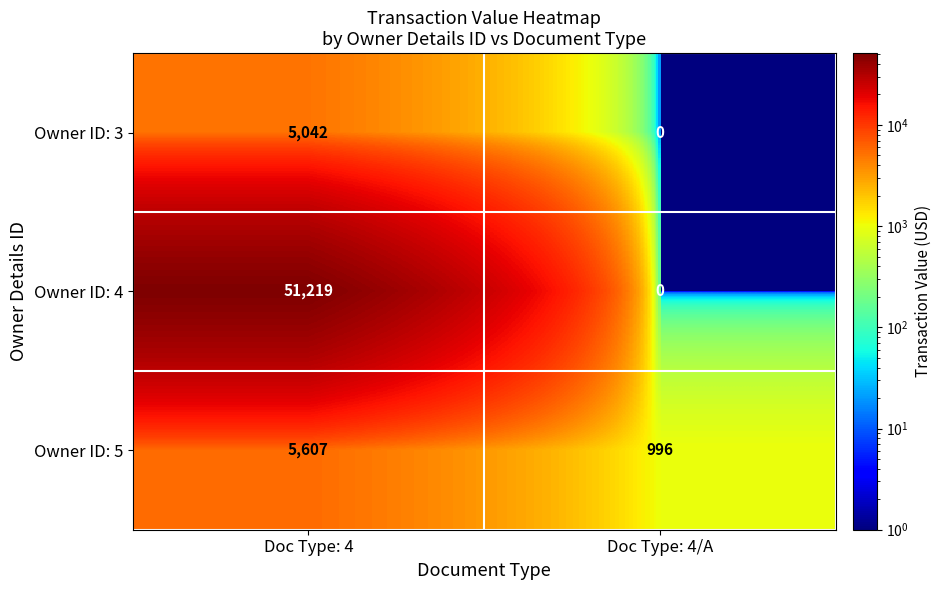

The Owner ID: 4 series shows 51219 at Doc Type: 4. True or false?

True